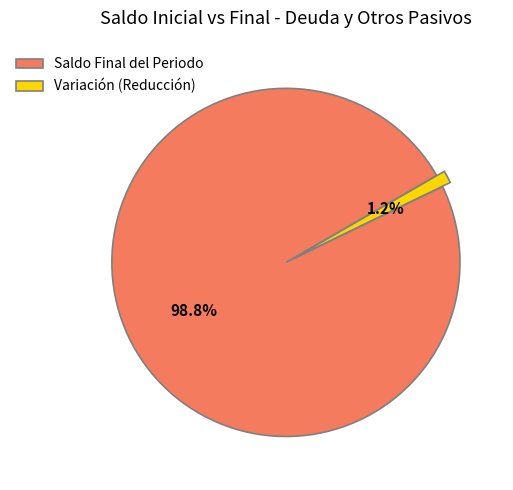

Which has a higher value, Variación (Reducción) or Saldo Final del Periodo?

Saldo Final del Periodo